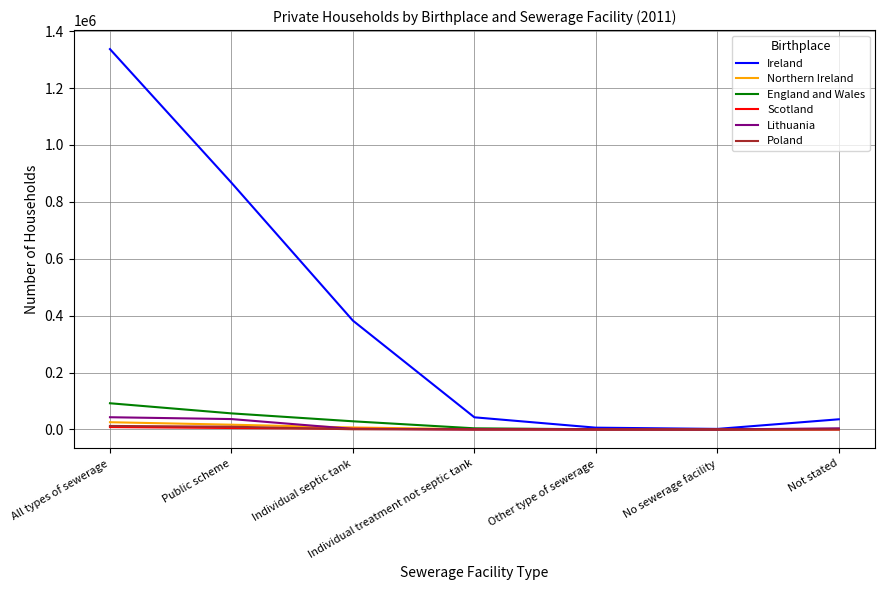

In England and Wales, how many points are lower than both neighbors (excluding endpoints)?

1